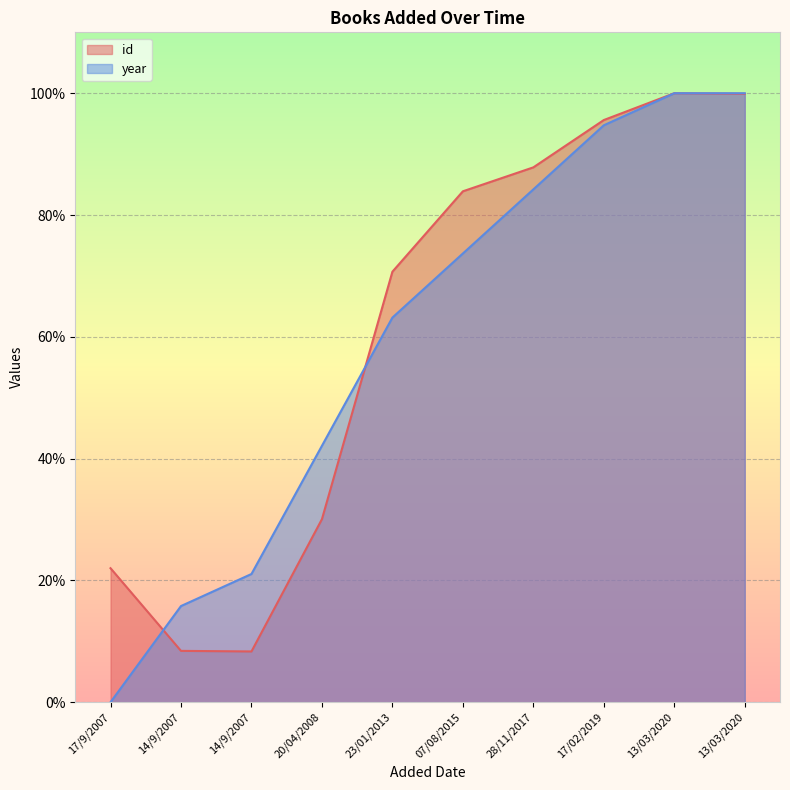

How many intersections are there between year and id?

2